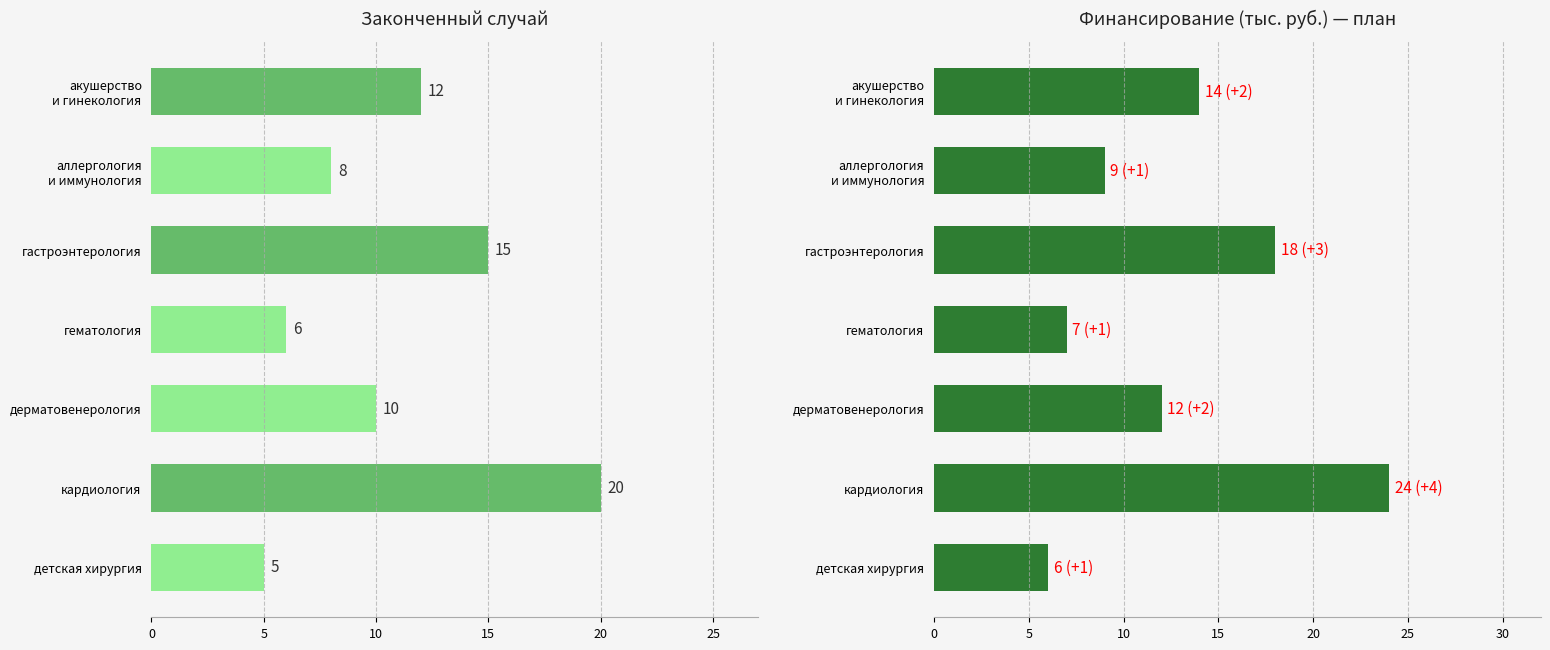

True or false: Финансирование (тыс. руб.) has a value of 25 at акушерство и гинекология.

False